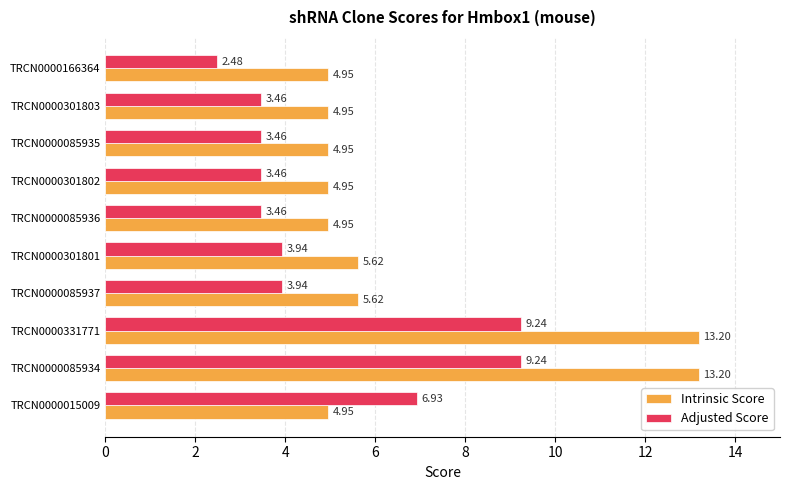

What is the sum of the Adjusted Score values at TRCN0000301803 and TRCN0000301802?

6.9